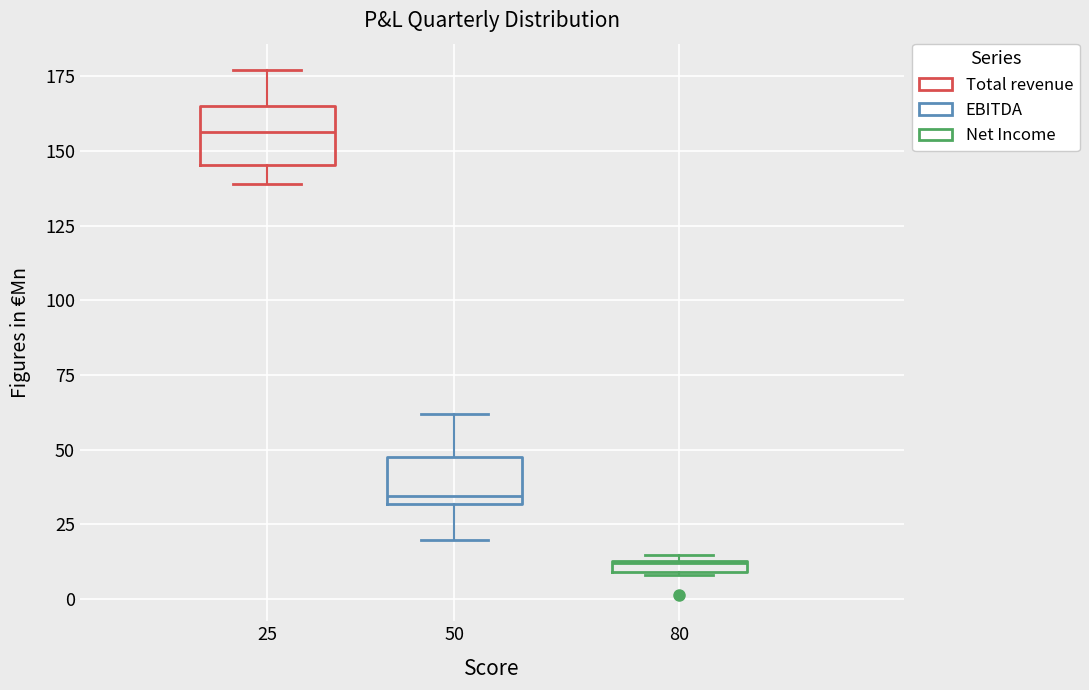

Which box has the highest median line?

25